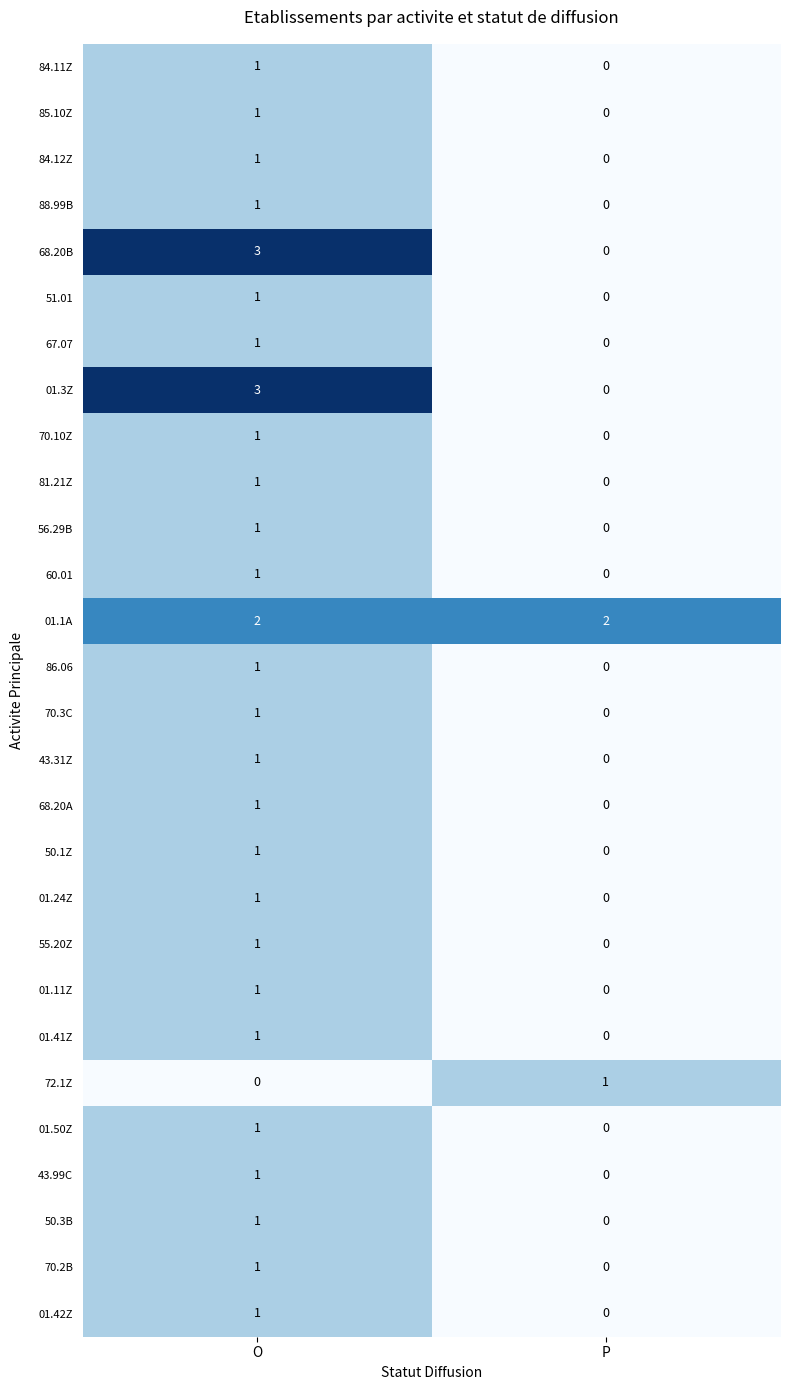

What is the sum of all 01.1A values?

4